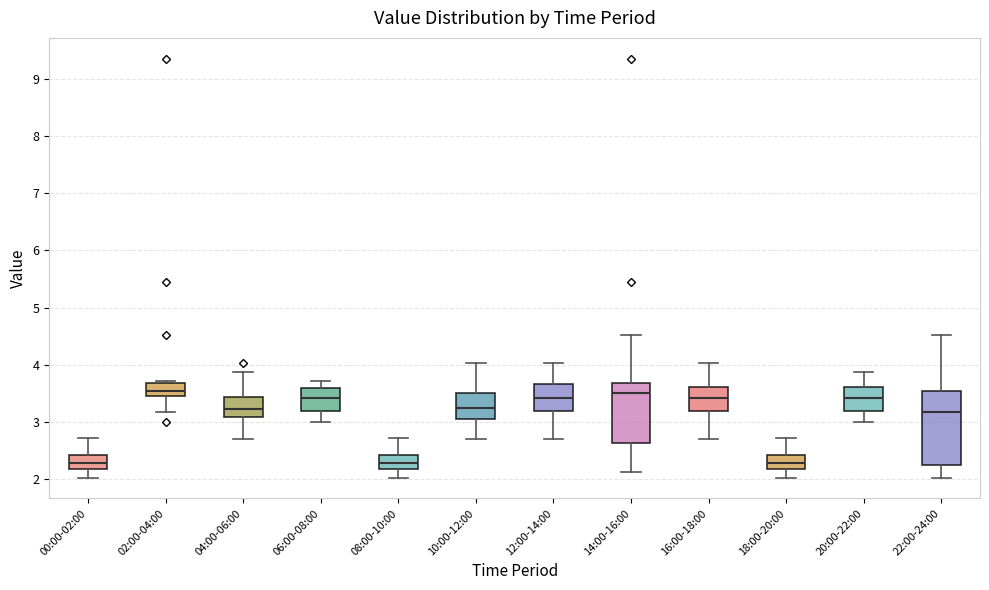

Reading left to right, read every box against the y-axis: the position of its median line, the range the box covers, and the ends of its whiskers. The values are not printed on the chart, so give them approximately, as read against the axis.

00:00-02:00: median 2.3, box 2.2 to 2.4, whiskers 2.0 to 2.7
02:00-04:00: median 3.6, box 3.5 to 3.7, whiskers 3.2 to 3.7 (just above the box's upper edge)
04:00-06:00: median 3.2, box 3.1 to 3.4, whiskers 2.7 to 3.9
06:00-08:00: median 3.4, box 3.2 to 3.6, whiskers 3.0 to 3.7
08:00-10:00: median 2.3, box 2.2 to 2.4, whiskers 2.0 to 2.7
10:00-12:00: median 3.3, box 3.1 to 3.5, whiskers 2.7 to 4.0
12:00-14:00: median 3.4, box 3.2 to 3.7, whiskers 2.7 to 4.0
14:00-16:00: median 3.5, box 2.6 to 3.7, whiskers 2.1 to 4.5
16:00-18:00: median 3.4, box 3.2 to 3.6, whiskers 2.7 to 4.0
18:00-20:00: median 2.3, box 2.2 to 2.4, whiskers 2.0 to 2.7
20:00-22:00: median 3.4, box 3.2 to 3.6, whiskers 3.0 to 3.9
22:00-24:00: median 3.2, box 2.3 to 3.5, whiskers 2.0 to 4.5